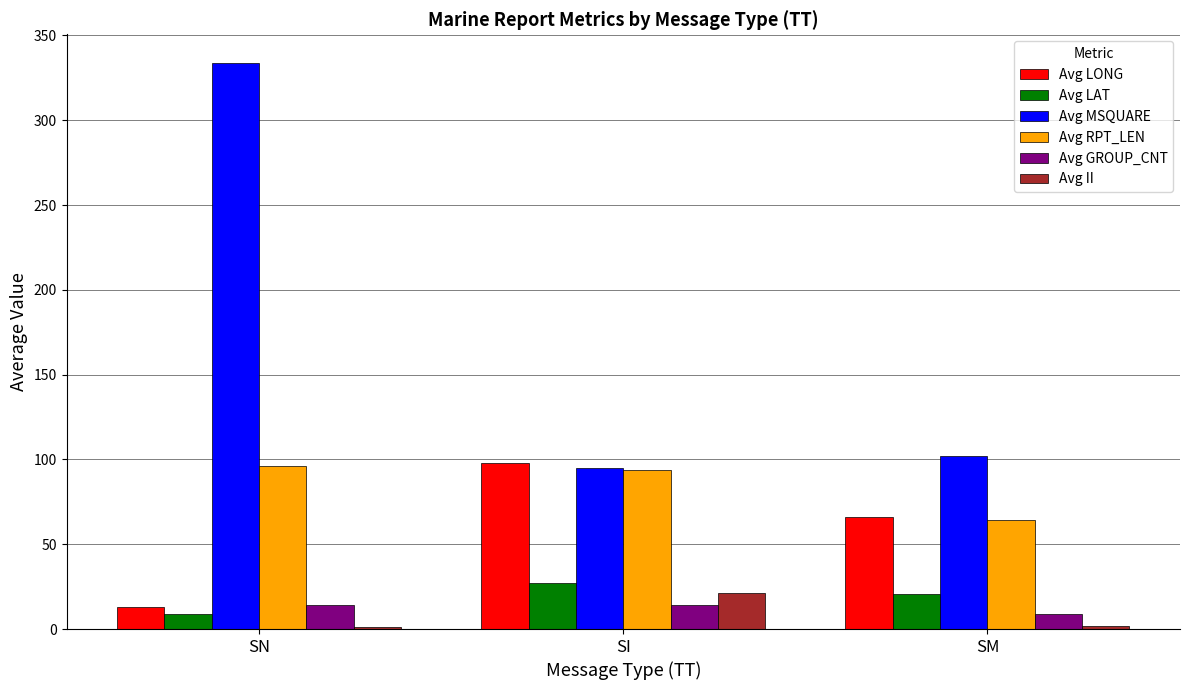

How many categories are shown in the chart?

3